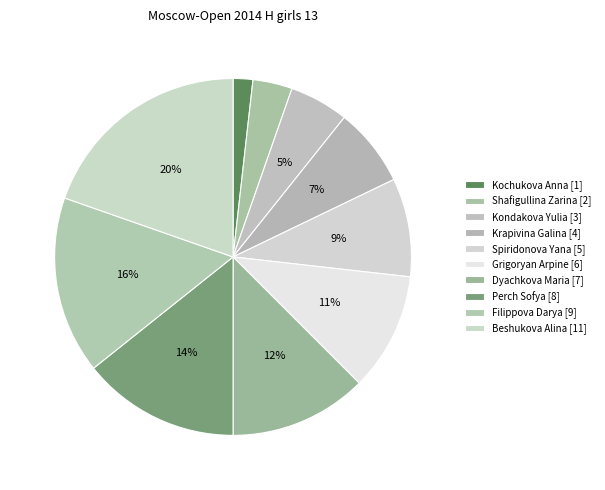

How many segments does this pie chart have?

10